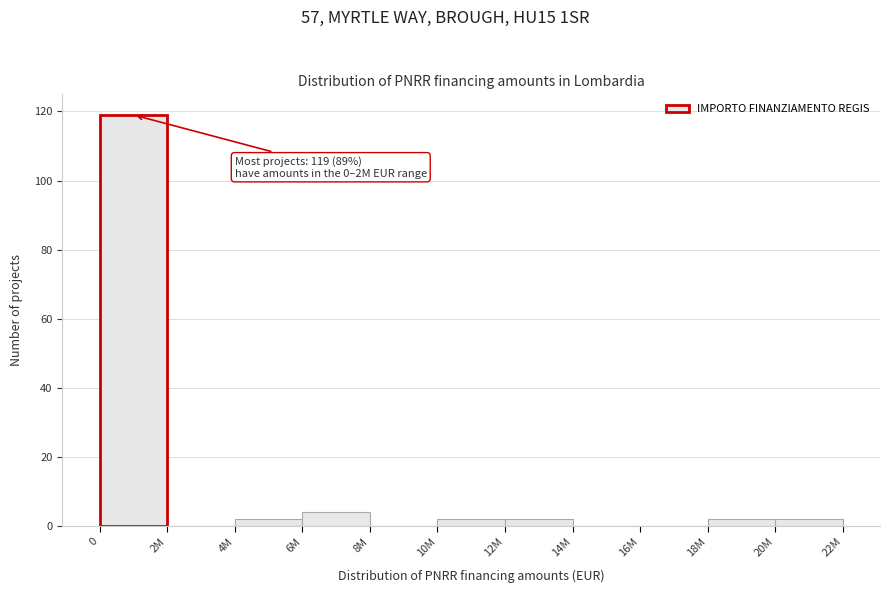

Reading left to right, list all the values displayed in this chart.

0=119	2M=0	4M=2	6M=4	8M=0	10M=2	12M=2	14M=0	16M=0	18M=2	20M=2